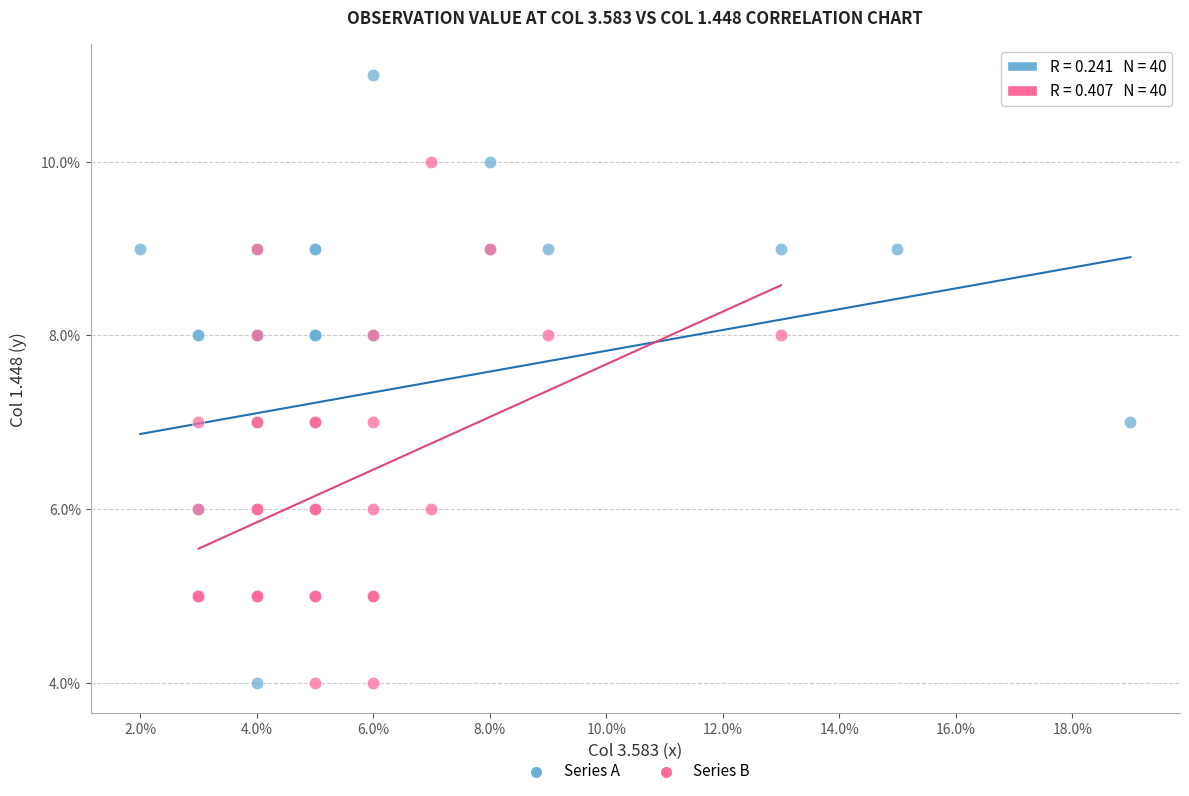

Which series reaches the maximum Y coordinate?

Series A